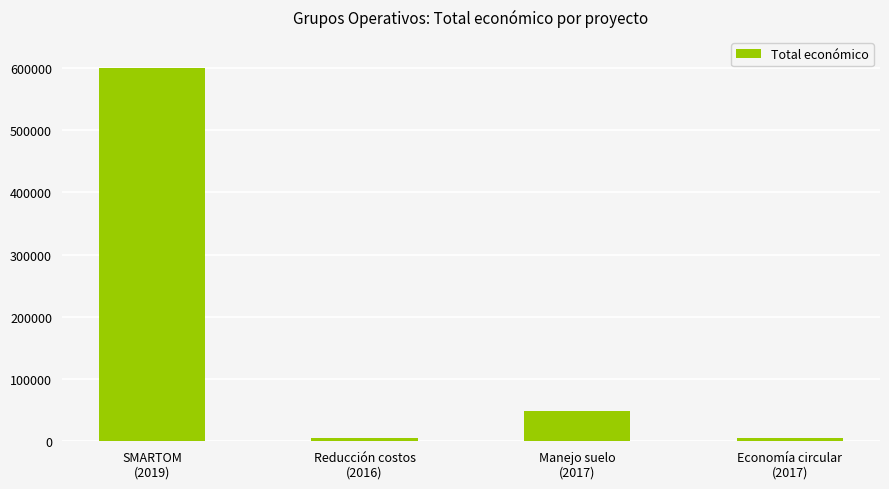

What is the change in value from Manejo suelo
(2017) to Economía circular
(2017)?

-43896